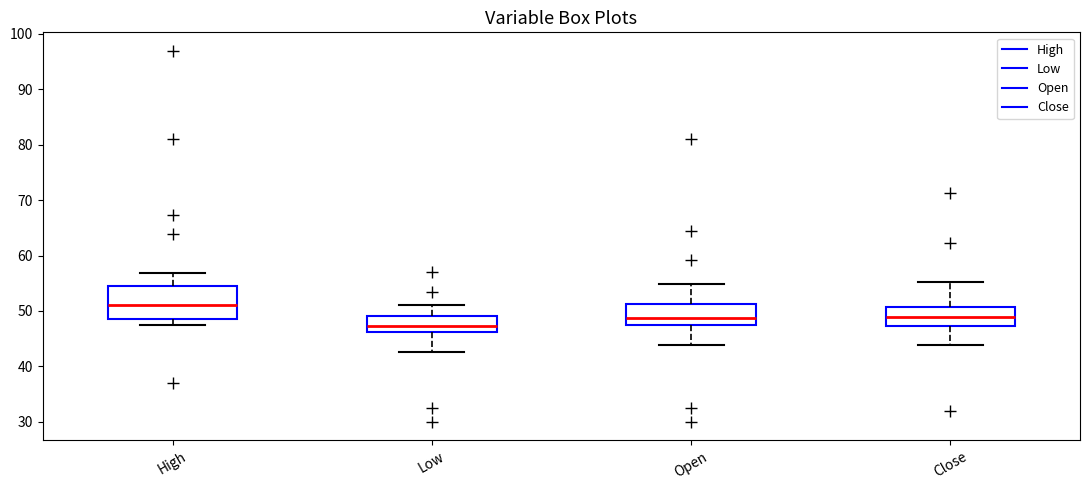

Reading left to right, transcribe this box plot: for each box, give where its median line is, the range the box spans, and where its two whiskers end, as read against the y-axis. The values are not printed on the chart, so give them approximately, as read against the axis.

High: median 51, box 49 to 54, whiskers 47 to 57
Low: median 47, box 46 to 49, whiskers 43 to 51
Open: median 49, box 47 to 51, whiskers 44 to 55
Close: median 49, box 47 to 51, whiskers 44 to 55